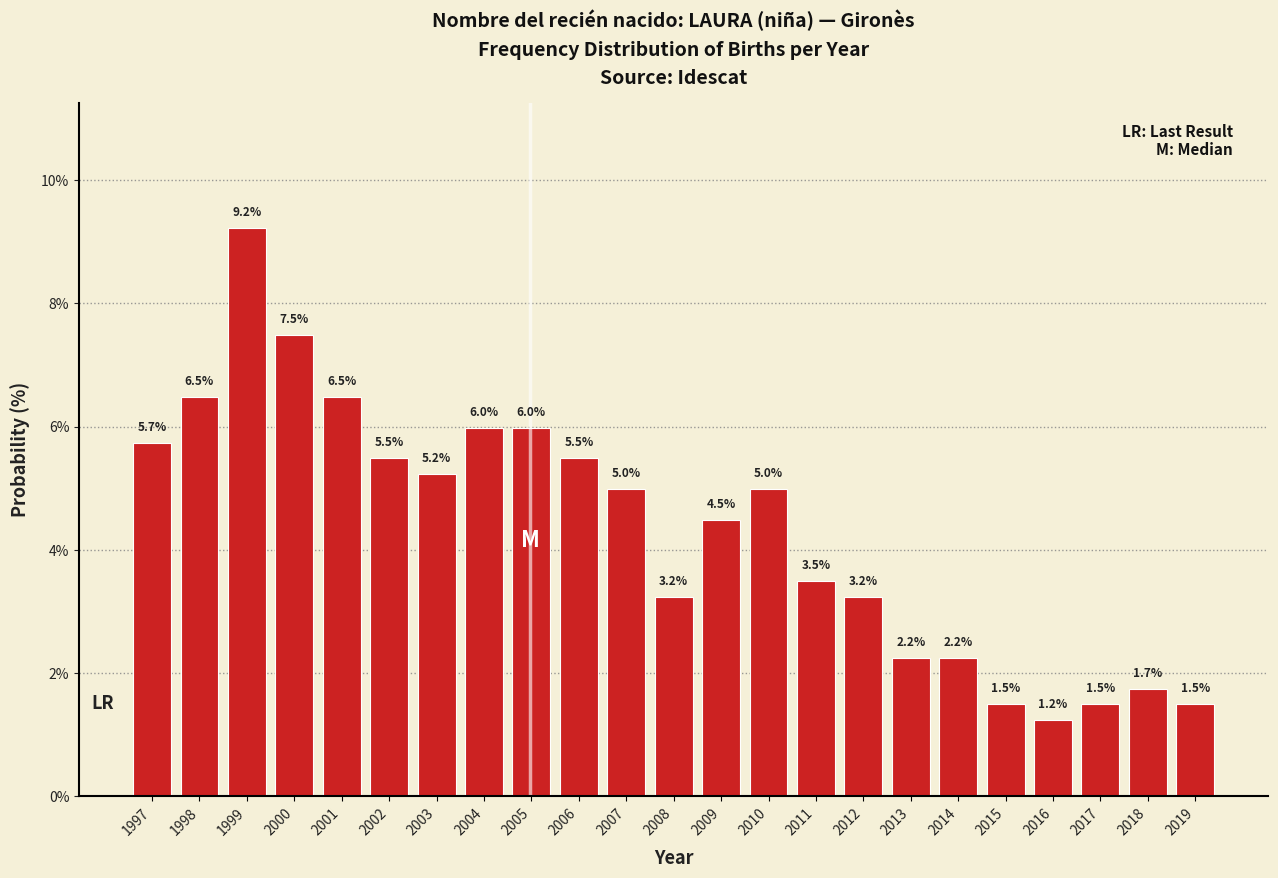

Reading left to right, what are all the values shown in this chart?

1997=5.7	1998=6.5	1999=9.2	2000=7.5	2001=6.5	2002=5.5	2003=5.2	2004=6.0	2005=6.0	2006=5.5	2007=5.0	2008=3.2	2009=4.5	2010=5.0	2011=3.5	2012=3.2	2013=2.2	2014=2.2	2015=1.5	2016=1.2	2017=1.5	2018=1.7	2019=1.5